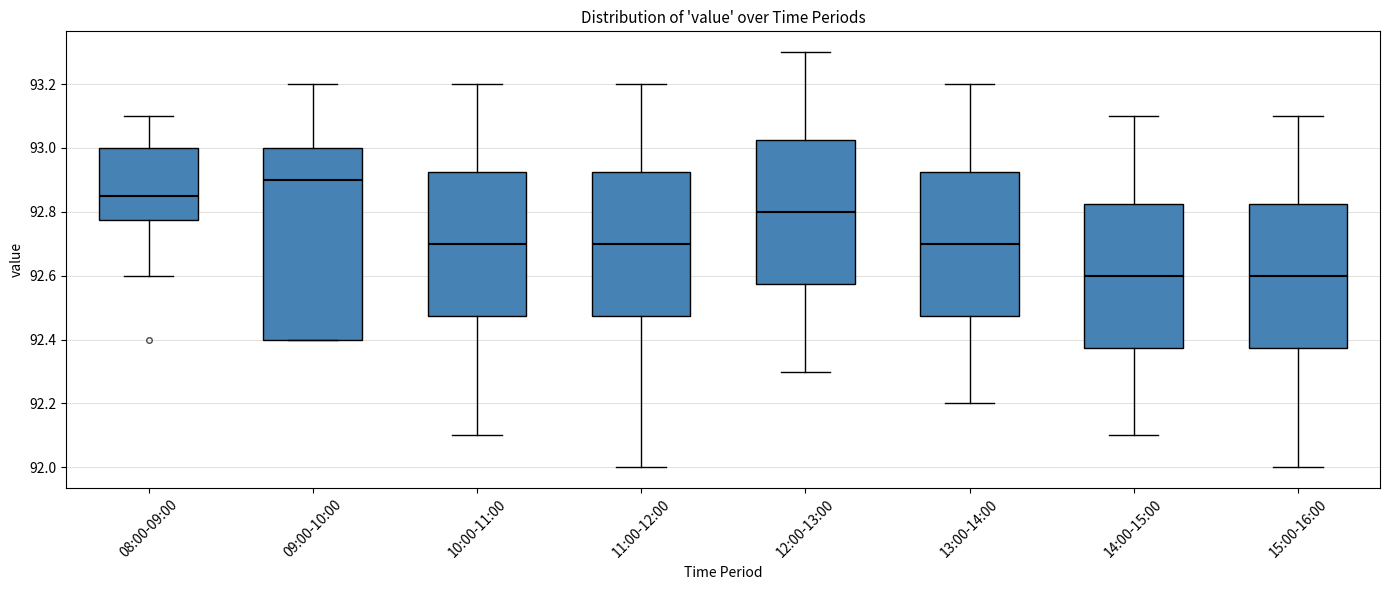

Reading left to right, read every box against the y-axis: the position of its median line, the range the box covers, and the ends of its whiskers. The values are not printed on the chart, so give them approximately, as read against the axis.

08:00-09:00: median 92.86, box 92.78 to 93.00, whiskers 92.60 to 93.10
09:00-10:00: median 92.90, box 92.40 to 93.00, whiskers 92.40 to 93.20
10:00-11:00: median 92.70, box 92.48 to 92.92, whiskers 92.10 to 93.20
11:00-12:00: median 92.70, box 92.48 to 92.92, whiskers 92.00 to 93.20
12:00-13:00: median 92.80, box 92.58 to 93.02, whiskers 92.30 to 93.30
13:00-14:00: median 92.70, box 92.48 to 92.92, whiskers 92.20 to 93.20
14:00-15:00: median 92.60, box 92.38 to 92.82, whiskers 92.10 to 93.10
15:00-16:00: median 92.60, box 92.38 to 92.82, whiskers 92.00 to 93.10